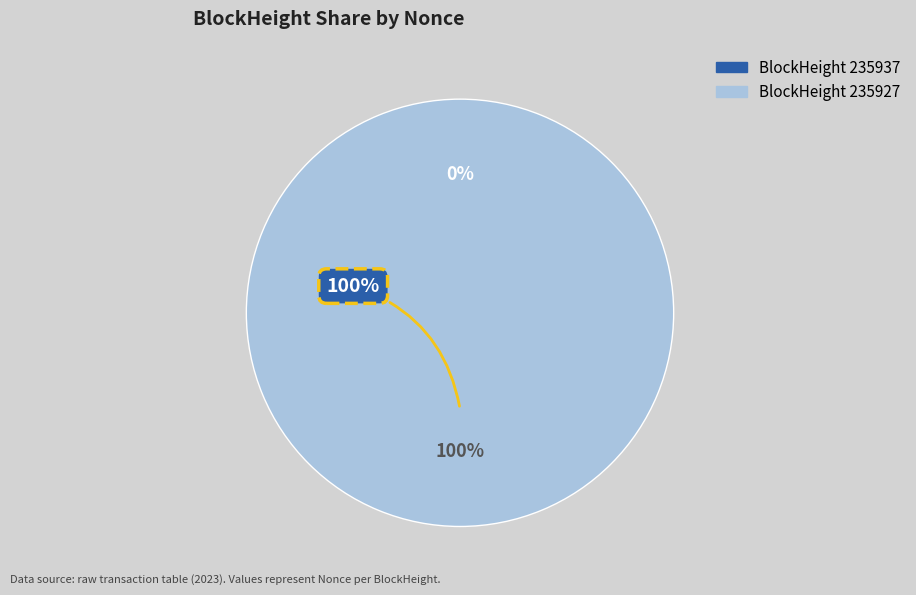

To the nearest percent, what is the difference between the 235937 and 235927 slice percentages?

100%